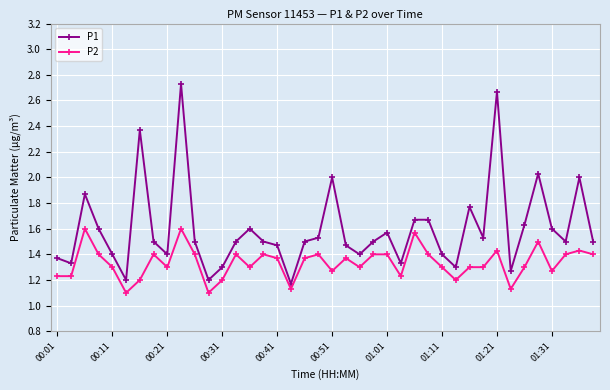

What is the sum of all P1 values?

63.9